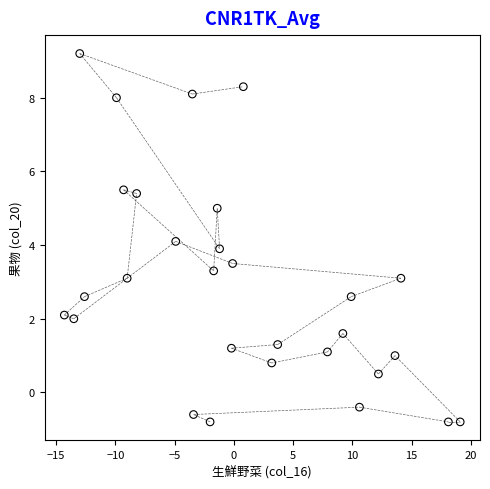

What is the range of Y values (max minus min)?

10.0